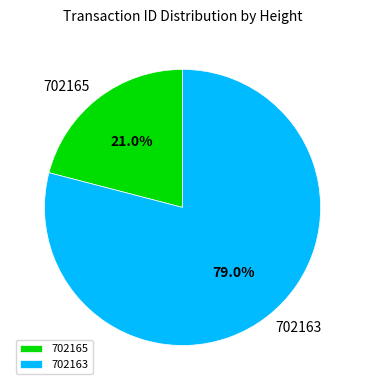

What is the smallest slice in the pie chart?

702165